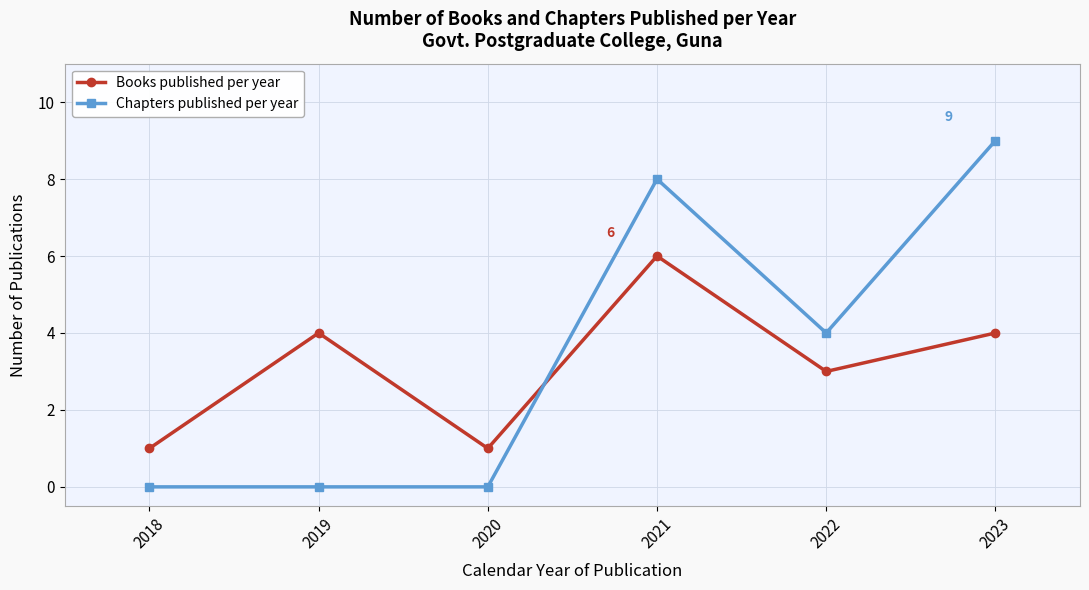

Is it true that Books published per year equals 8 at 2021?

False